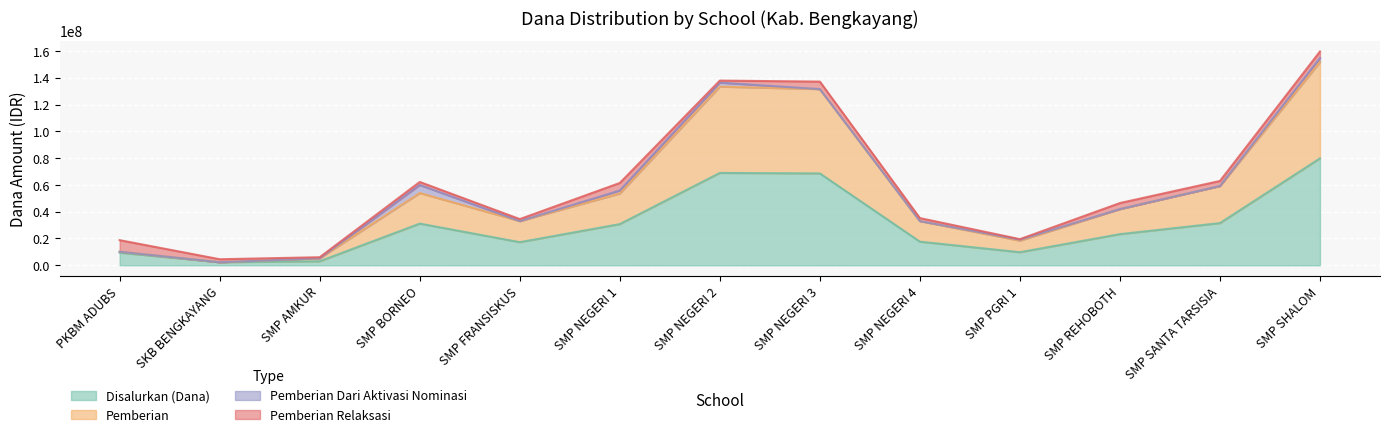

What is the label of the 6th point from the right?

SMP NEGERI 3